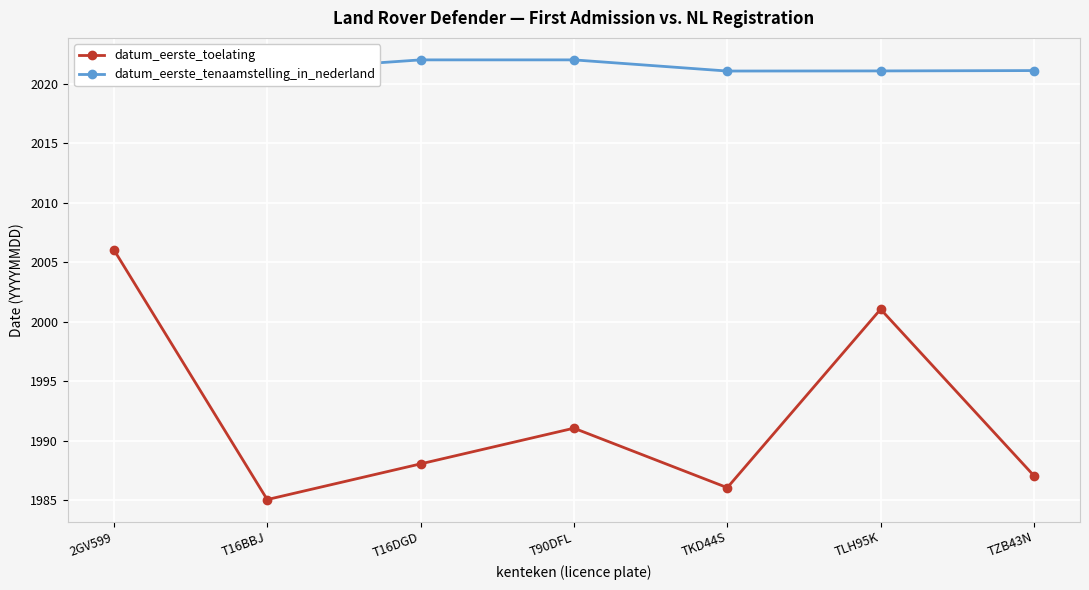

Read the datum_eerste_tenaamstelling_in_nederland value at TLH95K.

20210928